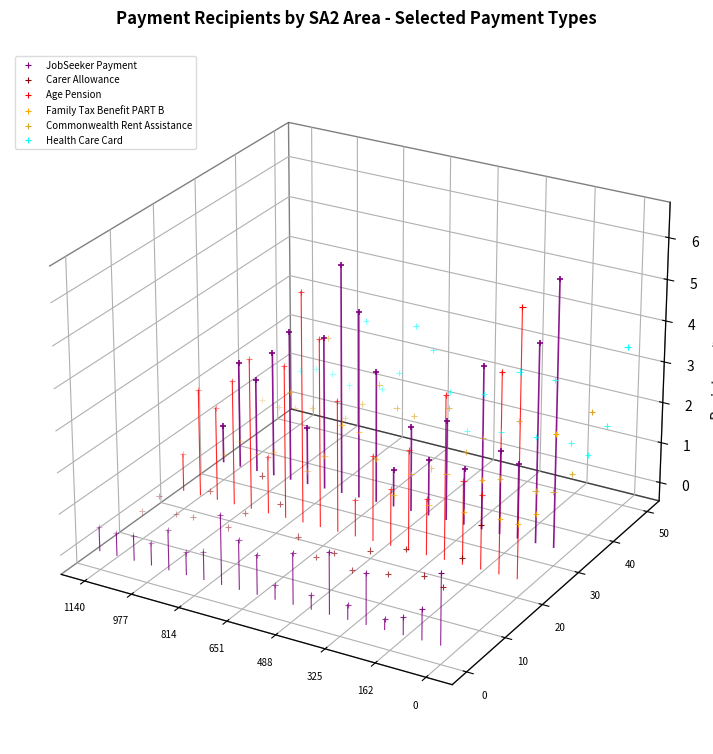

Which series has the largest Y range (max minus min)?

Age Pension